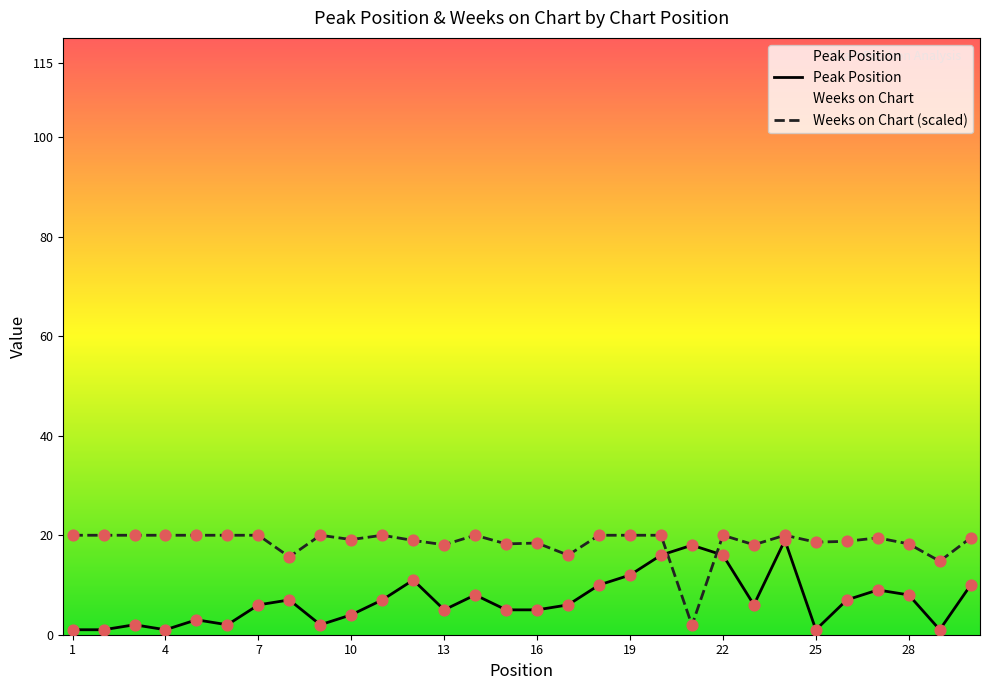

Which series contains the lowest Y value?

Peak Position